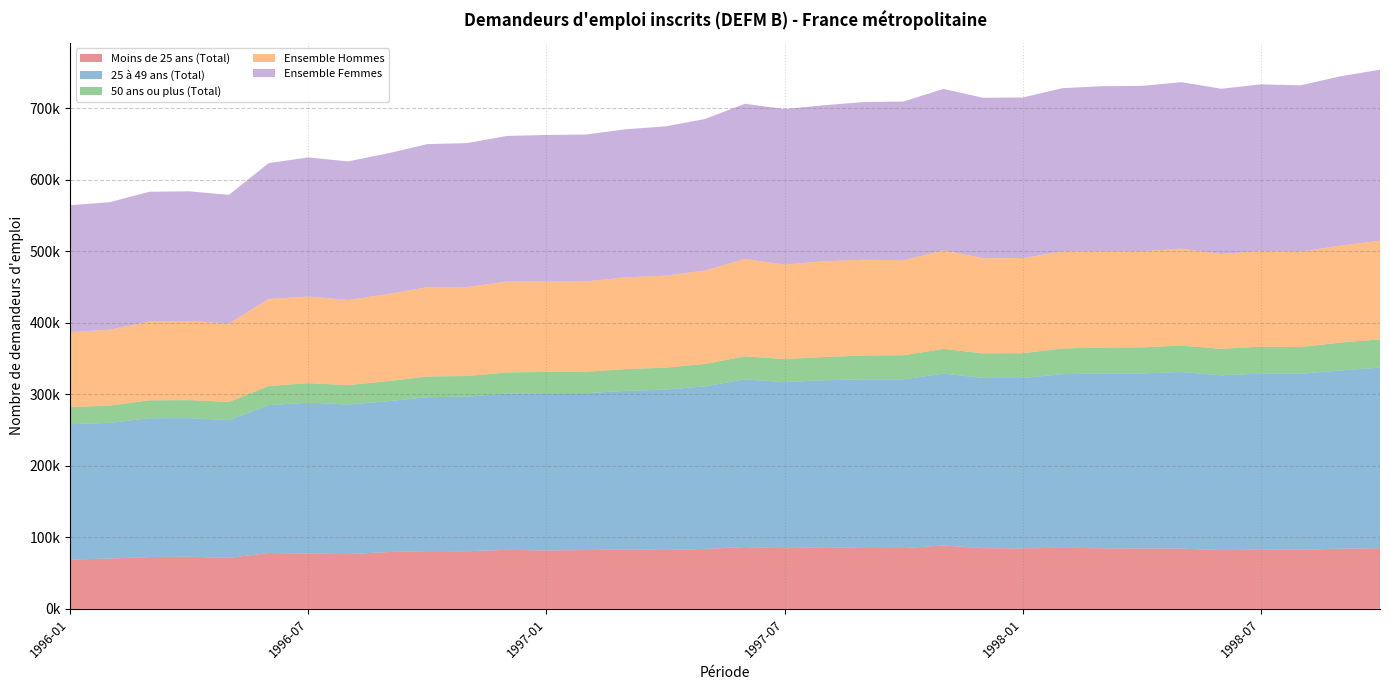

Reading right to left, what are all the values shown in this chart?

Moins de 25 ans (Total): 1998-10=85000	1998-09=84200	1998-08=82700	1998-07=82800	1998-06=82200	1998-05=84400	1998-04=84500	1998-03=84800	1998-02=85500	1998-01=84700	1997-12=85000	1997-11=88600	1997-10=85100	1997-09=85200	1997-08=86300	1997-07=84900	1997-06=86600	1997-05=83900	1997-04=82400	1997-03=83200	1997-02=82300	1997-01=81800	1996-12=82600	1996-11=80700	1996-10=80900	1996-09=79500	1996-08=76600	1996-07=77500	1996-06=78200	1996-05=71300	1996-04=73100	1996-03=72500	1996-02=70400	1996-01=69100
25 à 49 ans (Total): 1998-10=252500	1998-09=249300	1998-08=246200	1998-07=246400	1998-06=244500	1998-05=247000	1998-04=244800	1998-03=244500	1998-02=242800	1998-01=238300	1997-12=238000	1997-11=240500	1997-10=235900	1997-09=235800	1997-08=233600	1997-07=232200	1997-06=234400	1997-05=227400	1997-04=224300	1997-03=221700	1997-02=219500	1997-01=219900	1996-12=218700	1996-11=216000	1996-10=215200	1996-09=210900	1996-08=209300	1996-07=211000	1996-06=206700	1996-05=192800	1996-04=193700	1996-03=194200	1996-02=189800	1996-01=189200
50 ans ou plus (Total): 1998-10=39500	1998-09=38900	1998-08=37200	1998-07=37600	1998-06=37000	1998-05=36900	1998-04=36400	1998-03=36200	1998-02=35800	1998-01=34600	1997-12=34400	1997-11=34500	1997-10=33800	1997-09=33400	1997-08=32300	1997-07=32400	1997-06=32200	1997-05=31300	1997-04=30700	1997-03=30500	1997-02=29900	1997-01=29700	1996-12=29400	1996-11=29000	1996-10=28900	1996-09=28100	1996-08=27000	1996-07=27200	1996-06=26800	1996-05=25400	1996-04=25200	1996-03=25000	1996-02=24200	1996-01=24000
Ensemble Hommes: 1998-10=138100	1998-09=135600	1998-08=133600	1998-07=133700	1998-06=132600	1998-05=135500	1998-04=134500	1998-03=134800	1998-02=135800	1998-01=133000	1997-12=133100	1997-11=137900	1997-10=132800	1997-09=133800	1997-08=134100	1997-07=132000	1997-06=136200	1997-05=130700	1997-04=128600	1997-03=128300	1997-02=126300	1997-01=126300	1996-12=127100	1996-11=124400	1996-10=124900	1996-09=121800	1996-08=119100	1996-07=121200	1996-06=121700	1996-05=109500	1996-04=110700	1996-03=110300	1996-02=106000	1996-01=104900
Ensemble Femmes: 1998-10=238900	1998-09=236800	1998-08=232500	1998-07=233100	1998-06=231100	1998-05=232800	1998-04=231200	1998-03=230700	1998-02=228300	1998-01=224600	1997-12=224300	1997-11=225700	1997-10=222000	1997-09=220600	1997-08=218100	1997-07=217500	1997-06=217000	1997-05=211900	1997-04=208800	1997-03=207100	1997-02=205400	1997-01=205100	1996-12=203600	1996-11=201300	1996-10=200100	1996-09=196700	1996-08=193800	1996-07=194500	1996-06=190000	1996-05=180000	1996-04=181300	1996-03=181400	1996-02=178400	1996-01=177400